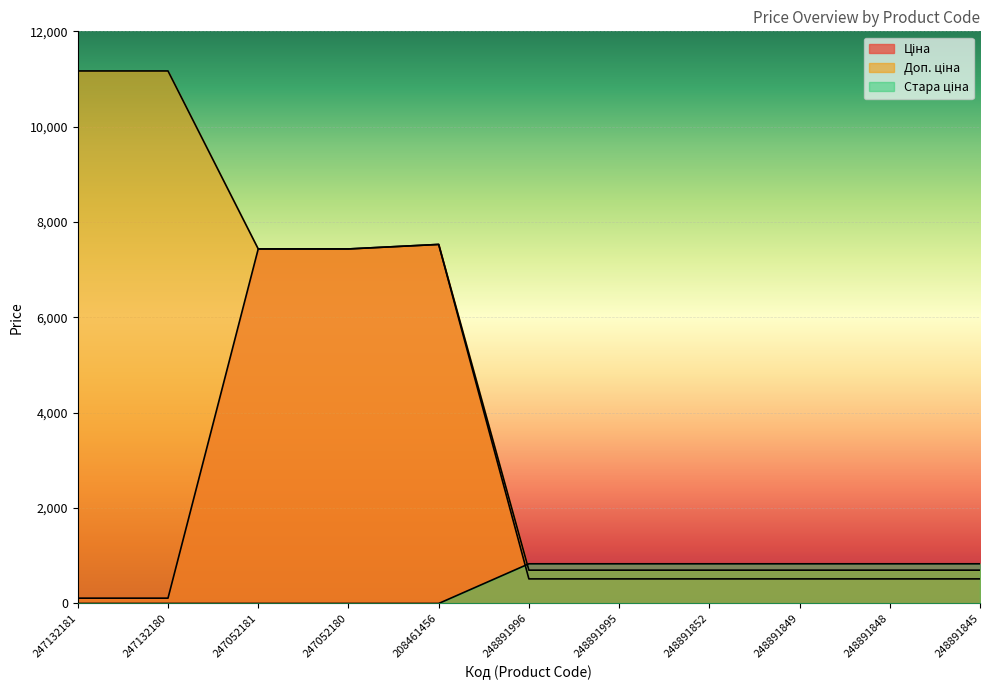

What is the difference between the Стара ціна values at 248891849 and 247052180?

832.4